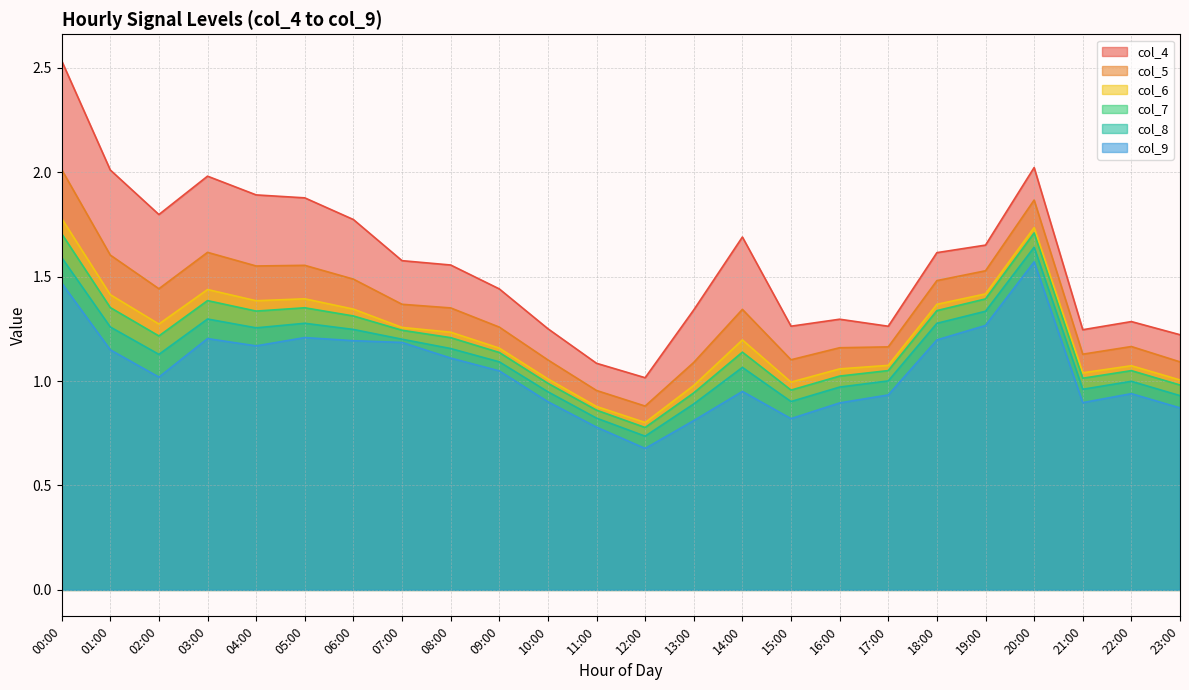

Which series has the widest spread of values?

col_4